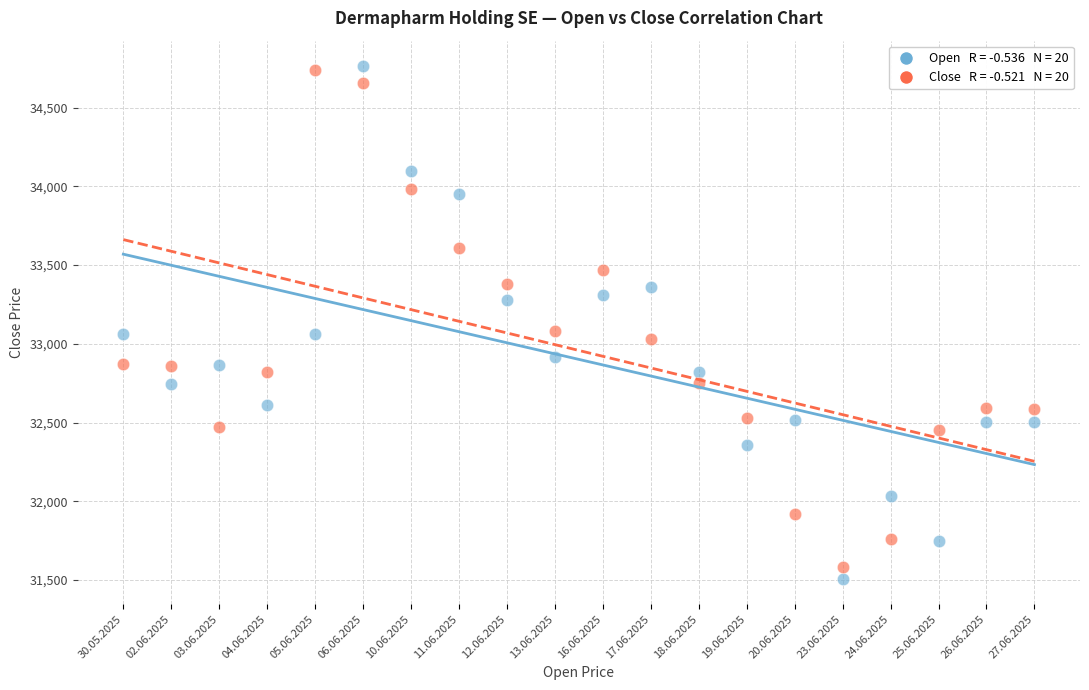

Across all data points, what is the range of Y values (max minus min)?

3254